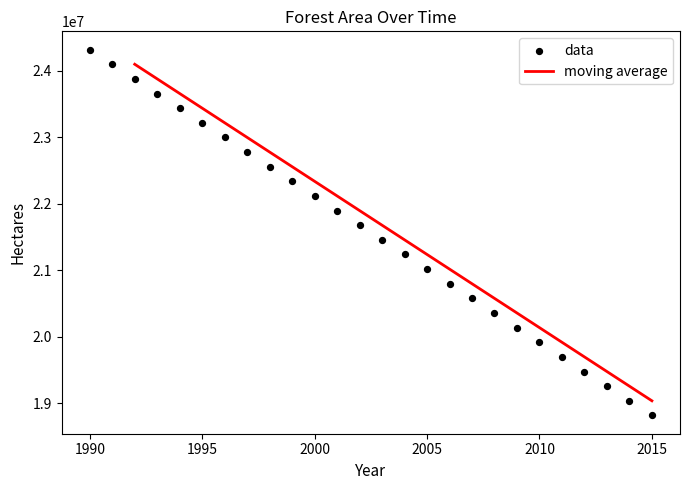

Which has a higher value, 2002 or 2007?

2002